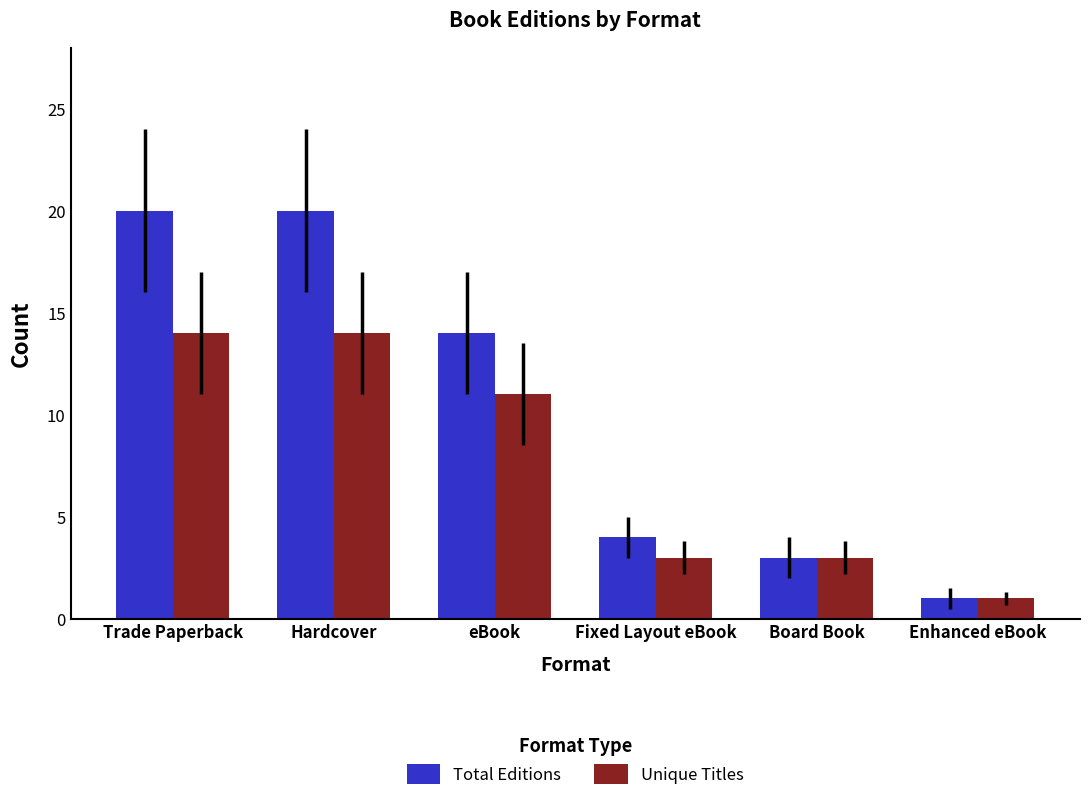

What value does the Total Editions series have at Board Book, to the nearest 5?

5